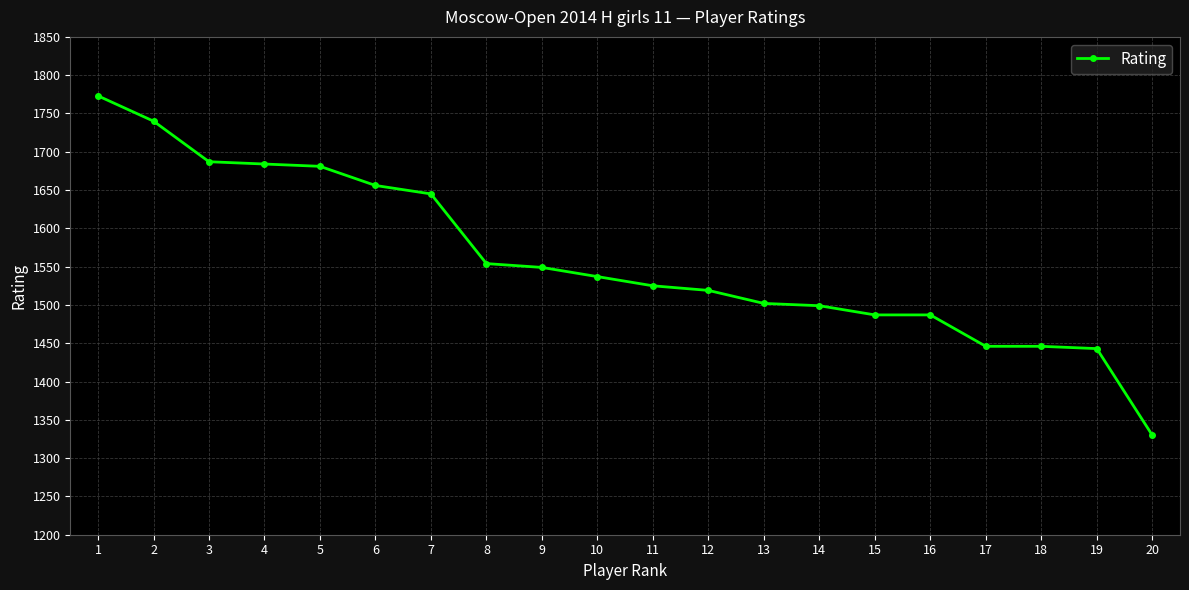

The chart shows a value of 1656 at 6. True or false?

True